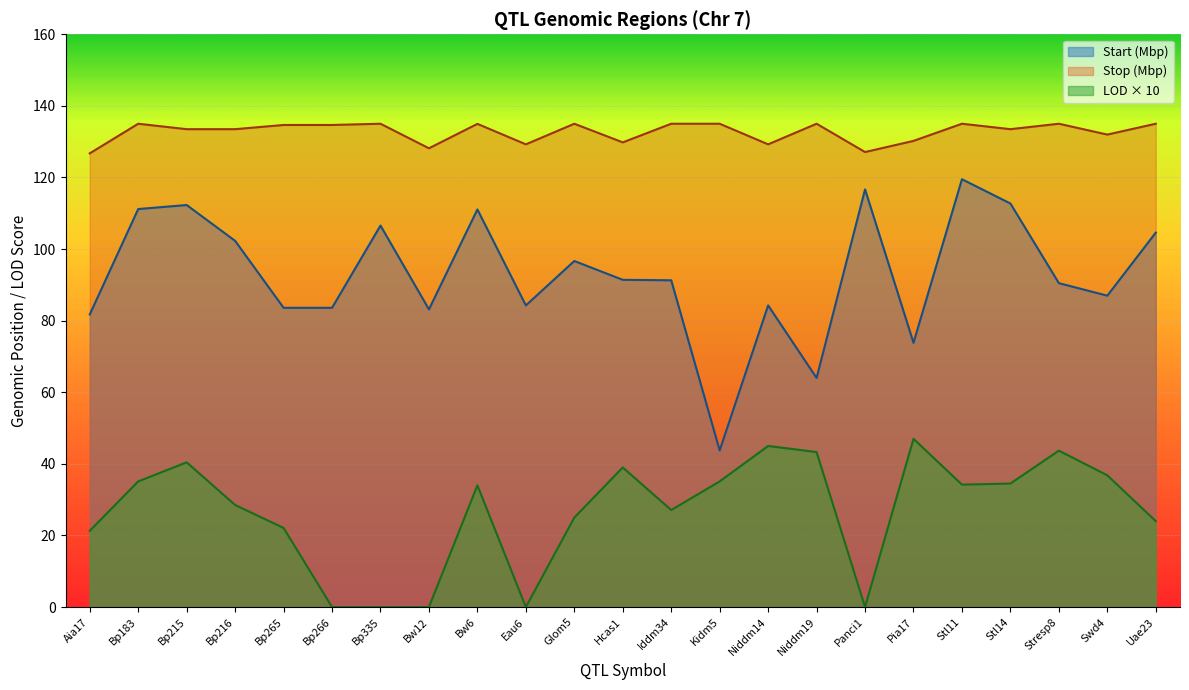

What is the difference between the Stop values at Swd4 and Stl14?

1.5